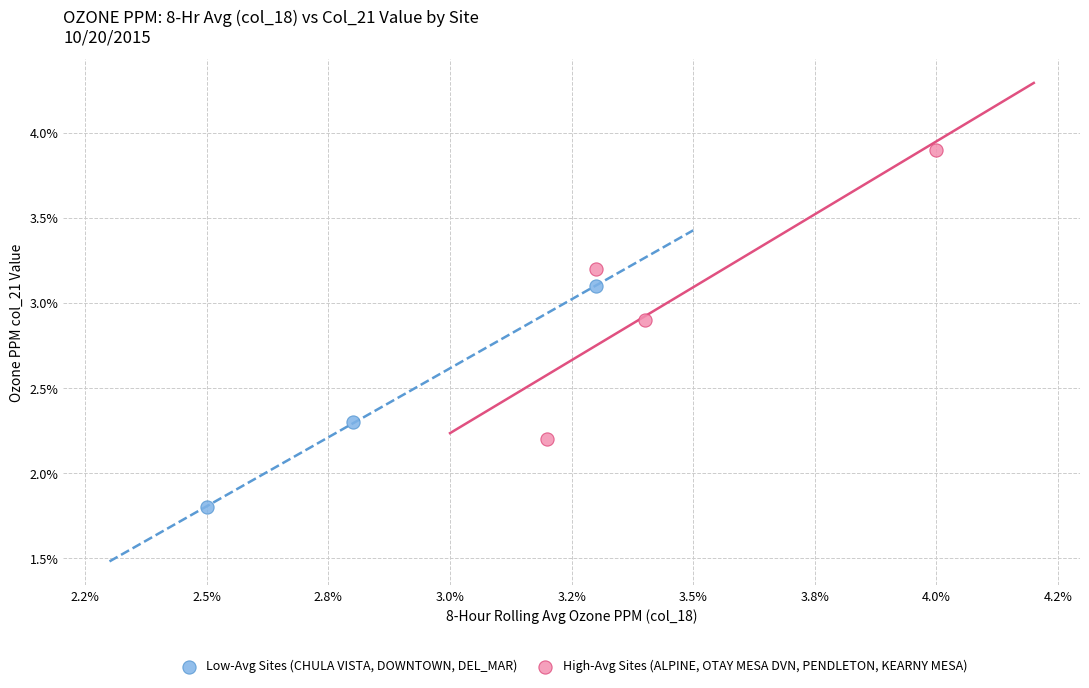

Which series reaches the maximum Y coordinate?

High-Avg Sites (ALPINE, OTAY MESA DVN, PENDLETON, KEARNY MESA)